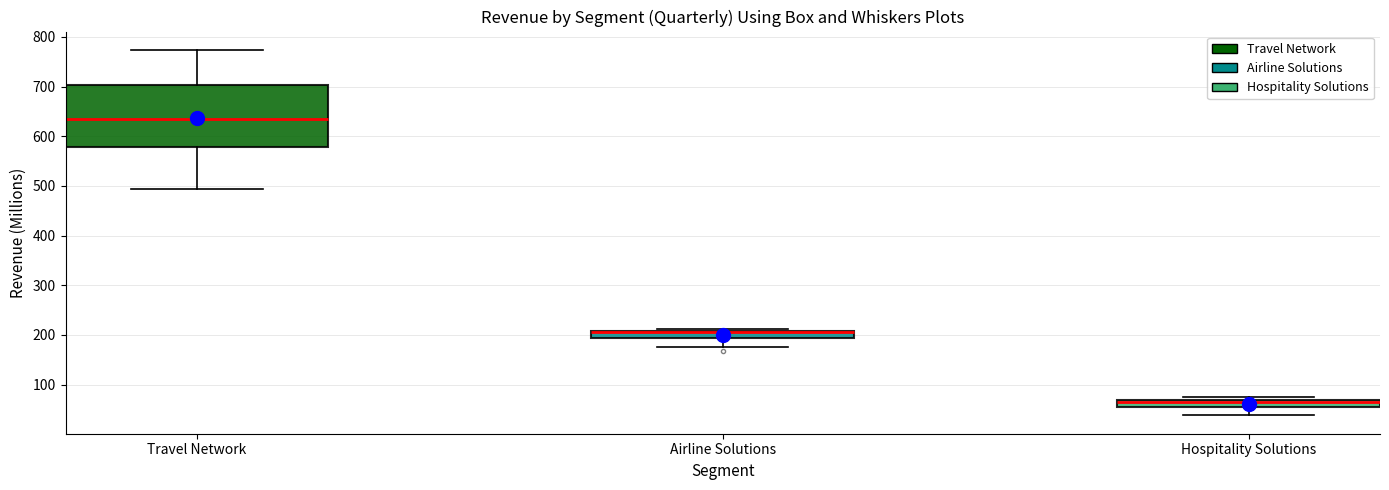

Which box has the highest median line?

Travel Network